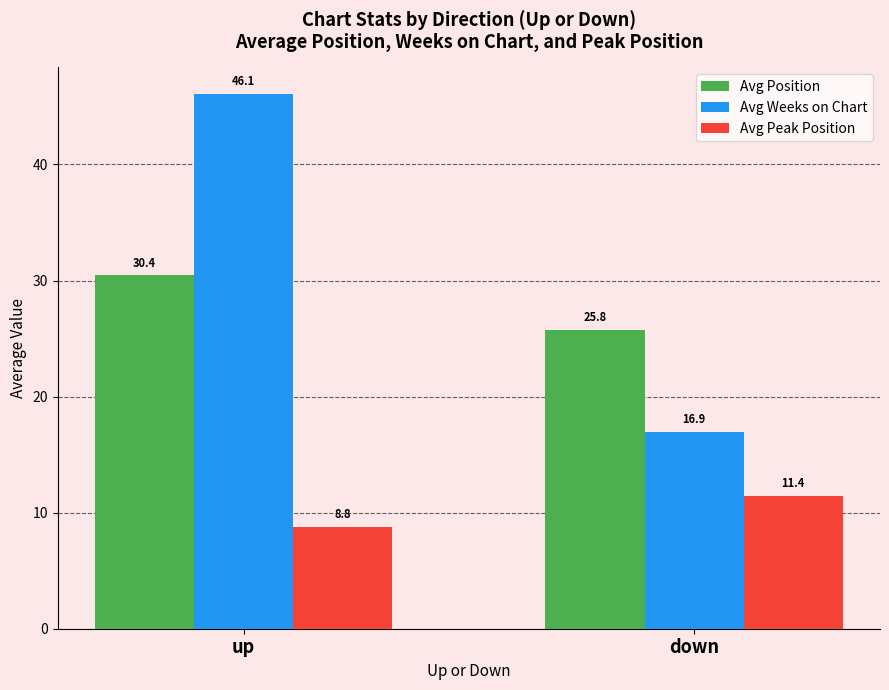

The value of Avg Position at up is 30.4. True or false?

True